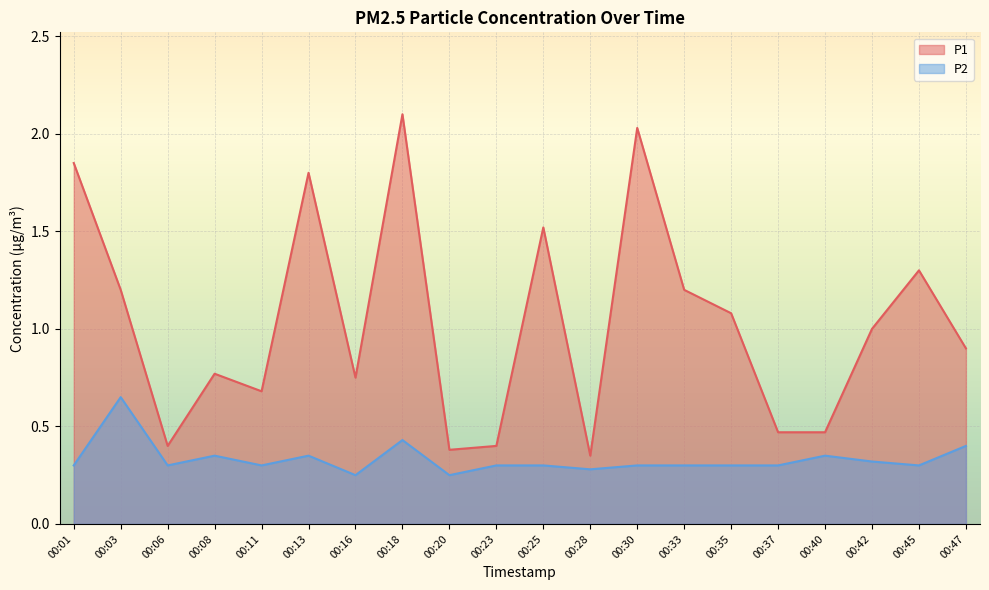

Reading right to left, transcribe all the data shown in this chart.

P1: 00:47=0.9	00:45=1.3	00:42=1.0	00:40=0.5	00:37=0.5	00:35=1.1	00:33=1.2	00:30=2.0	00:28=0.3	00:25=1.5	00:23=0.4	00:20=0.4	00:18=2.1	00:16=0.8	00:13=1.8	00:11=0.7	00:08=0.8	00:06=0.4	00:03=1.2	00:01=1.9
P2: 00:47=0.4	00:45=0.3	00:42=0.3	00:40=0.3	00:37=0.3	00:35=0.3	00:33=0.3	00:30=0.3	00:28=0.3	00:25=0.3	00:23=0.3	00:20=0.2	00:18=0.4	00:16=0.2	00:13=0.3	00:11=0.3	00:08=0.3	00:06=0.3	00:03=0.7	00:01=0.3